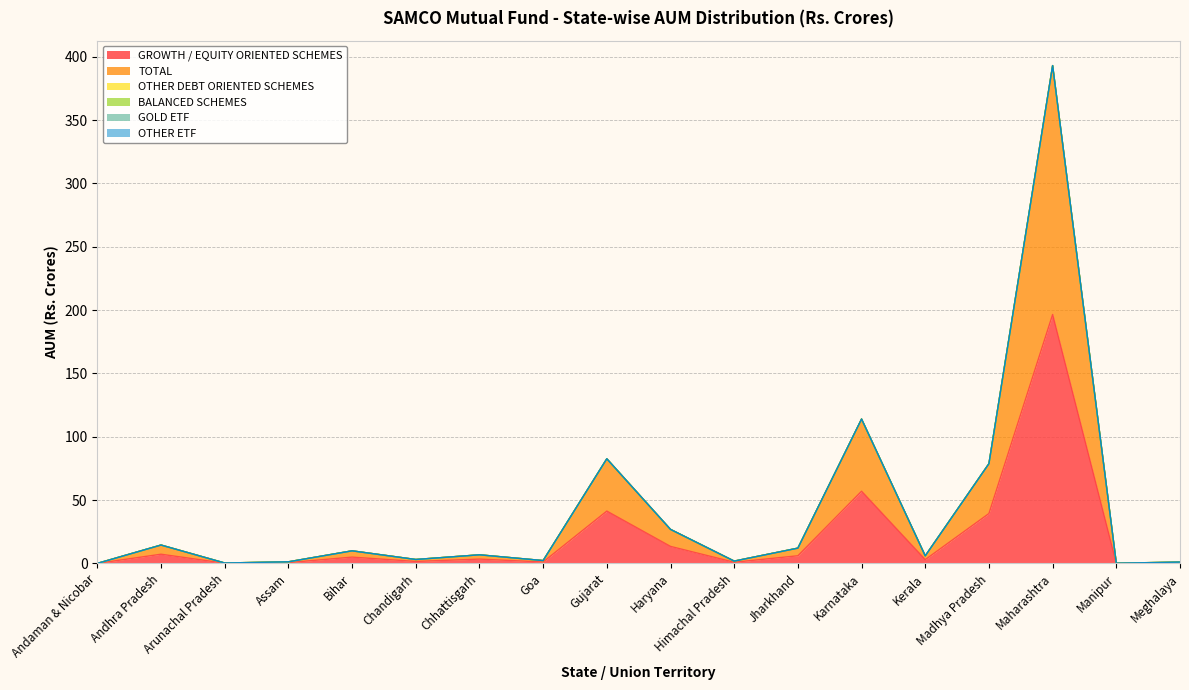

True or false: OTHER DEBT ORIENTED SCHEMES has more than 1 interior local peaks.

False